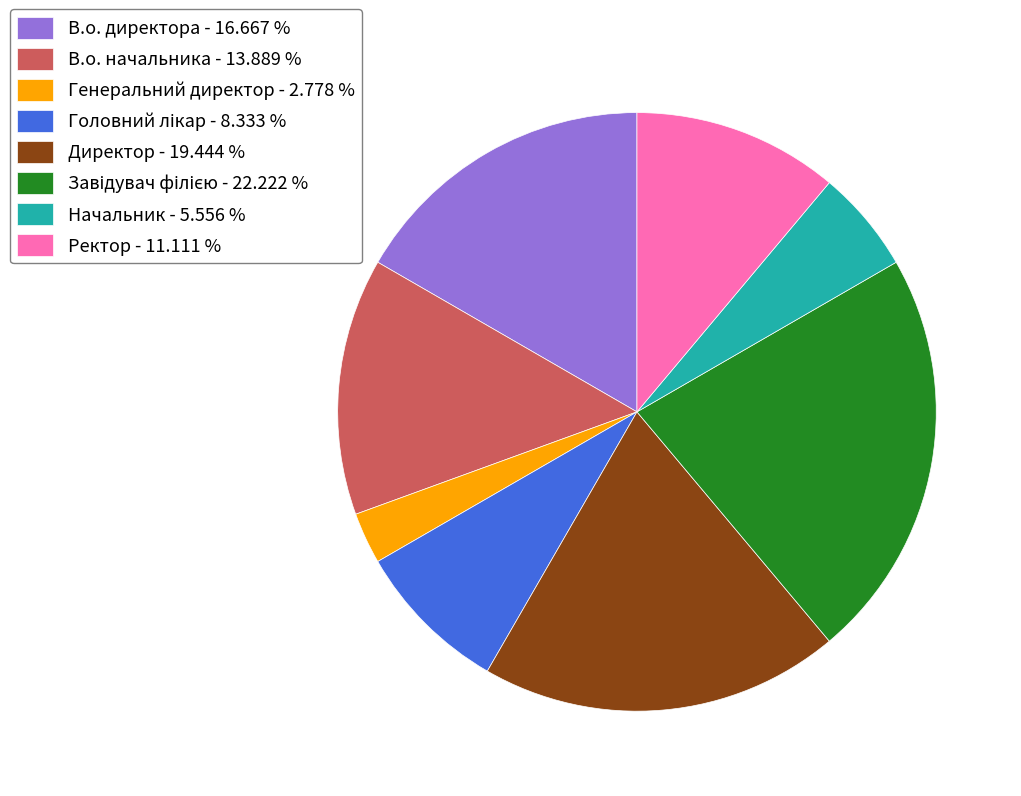

Between В.о. директора - 16.667 % and В.о. начальника - 13.889 %, which is larger?

В.о. директора - 16.667 %